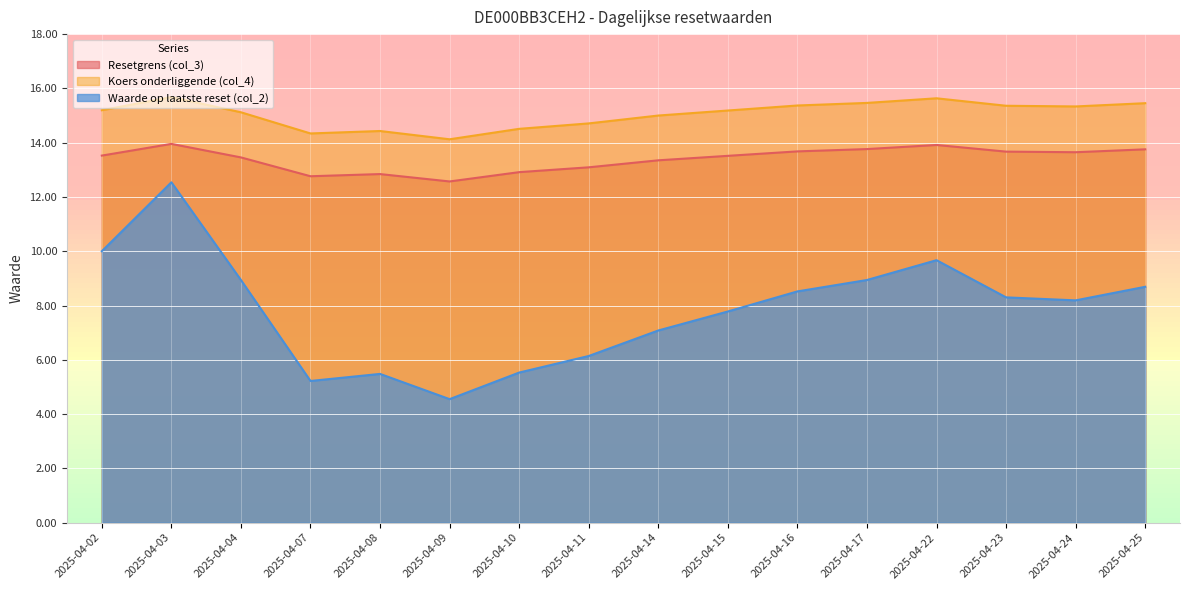

Reading left to right, what are all the values shown in this chart?

Resetgrens (col_3): 13.5	14.0	13.5	12.8	12.8	12.6	12.9	13.1	13.3	13.5	13.7	13.8	13.9	13.7	13.6	13.8
Koers onderliggende (col_4): 15.2	15.7	15.1	14.3	14.4	14.1	14.5	14.7	15.0	15.2	15.4	15.5	15.6	15.4	15.3	15.5
Waarde op laatste reset (col_2): 10.0	12.5	8.9	5.2	5.5	4.5	5.5	6.1	7.1	7.8	8.5	8.9	9.7	8.3	8.2	8.7